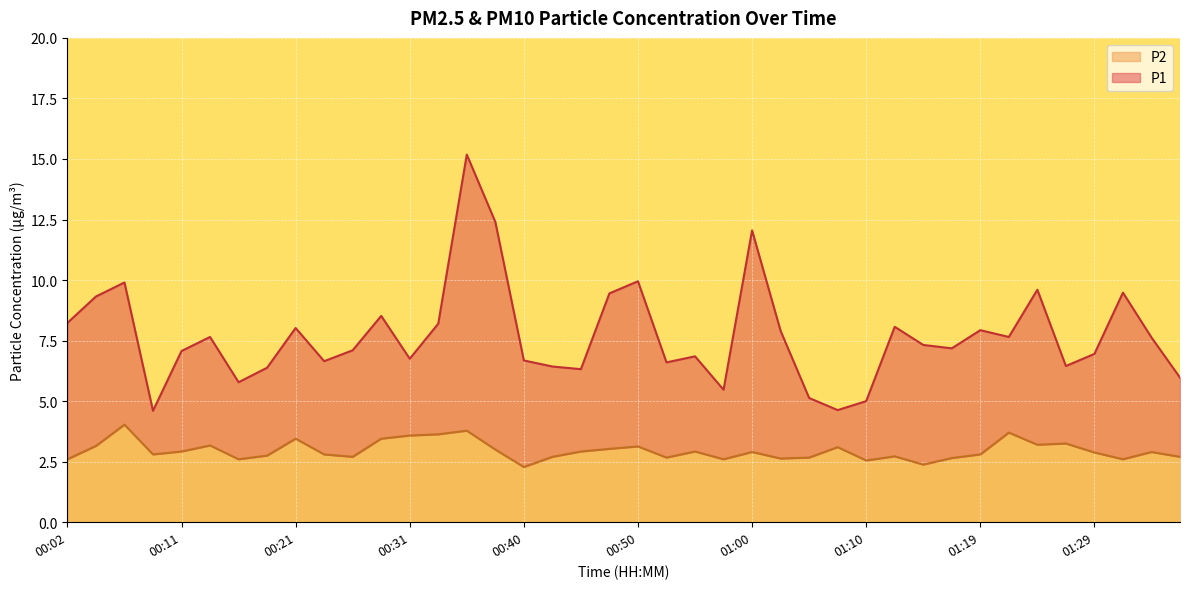

In P2, how many points are higher than both neighbors (excluding endpoints)?

12